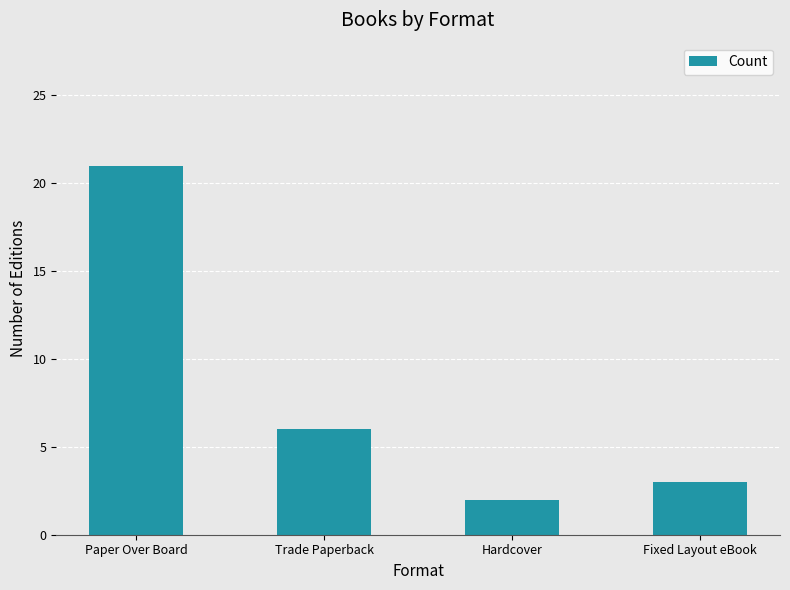

What is the change in value from Paper Over Board to Trade Paperback?

-15